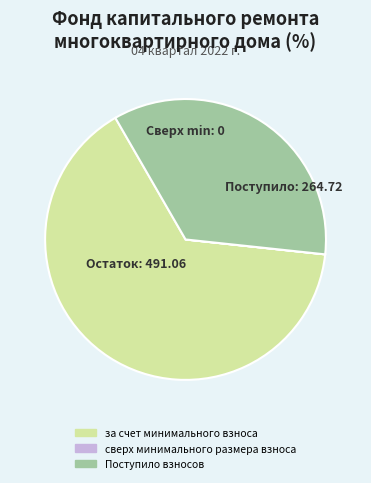

What is the largest slice in the pie chart?

за счет минимального взноса